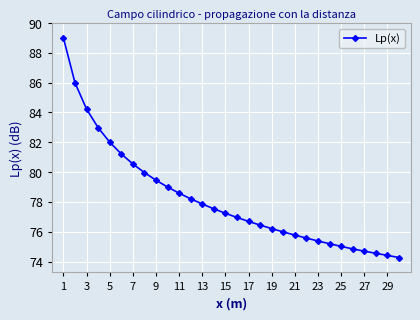

What is the minimum value shown in the chart?

74.3